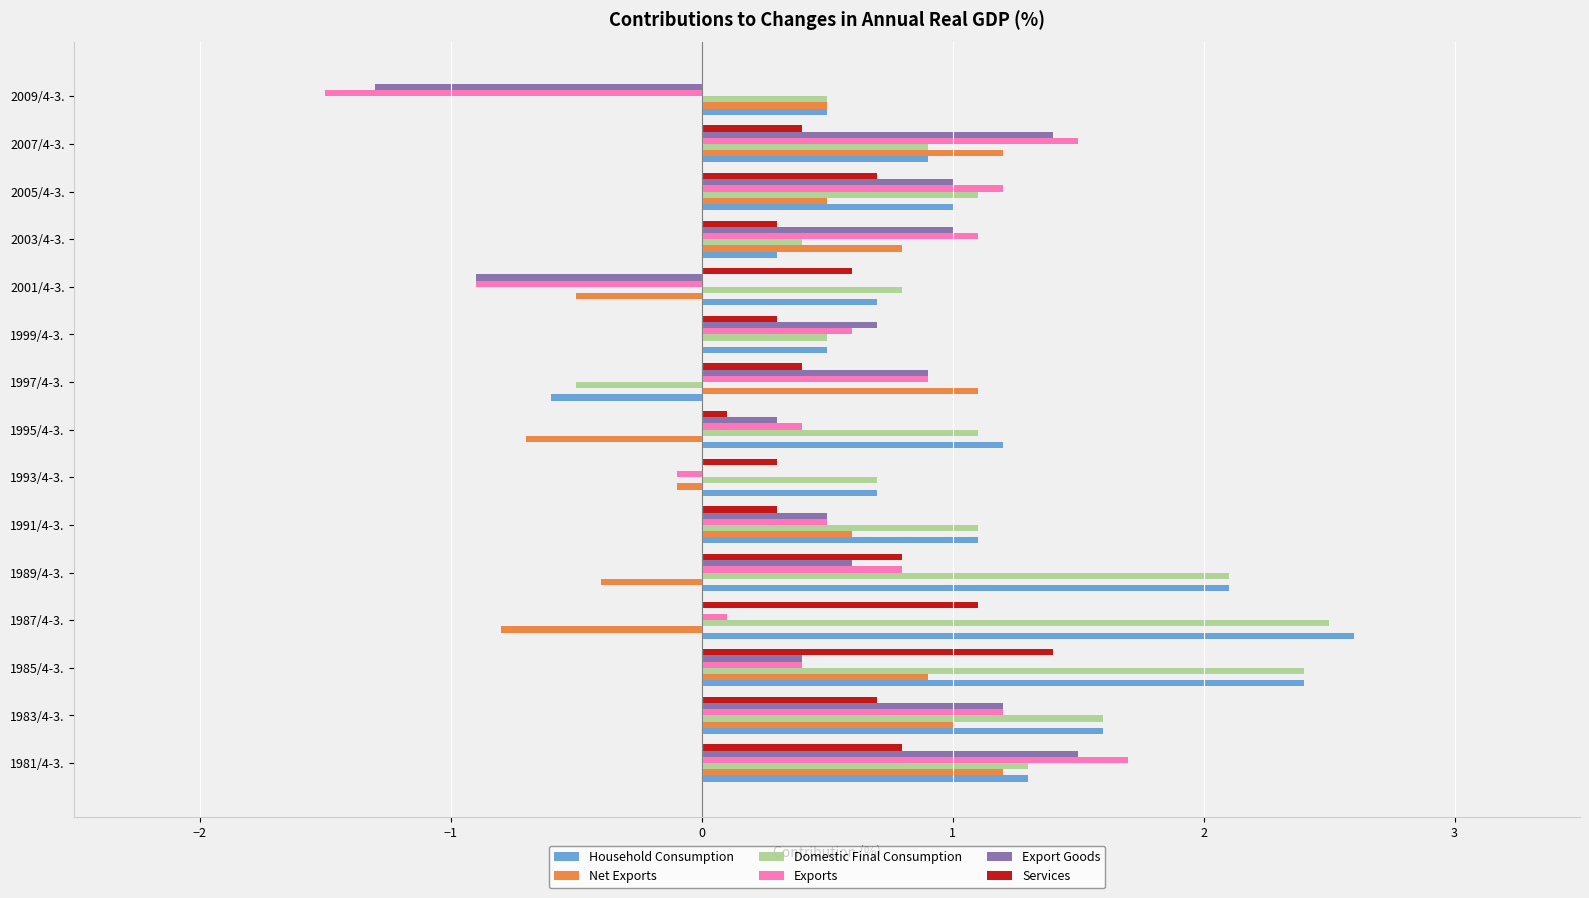

What is the sum of all Net Exports values?

5.3